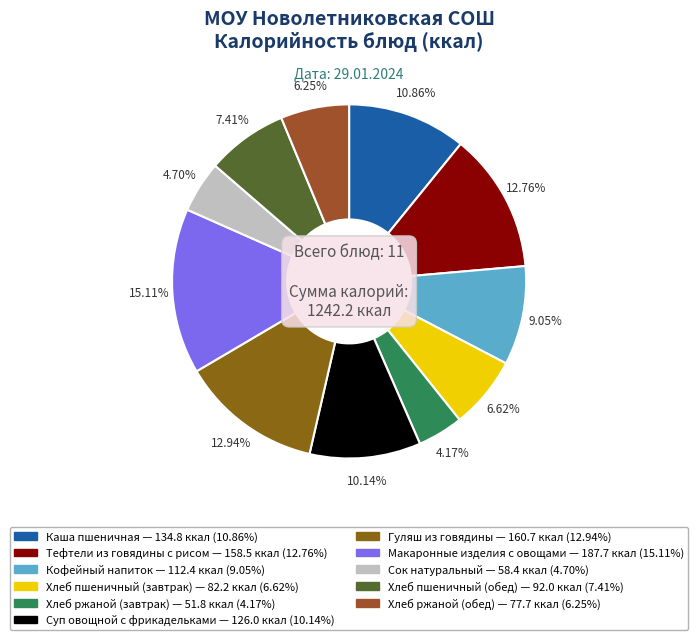

What percentage is NOT represented by Суп овощной с фрикадельками?

89.9%